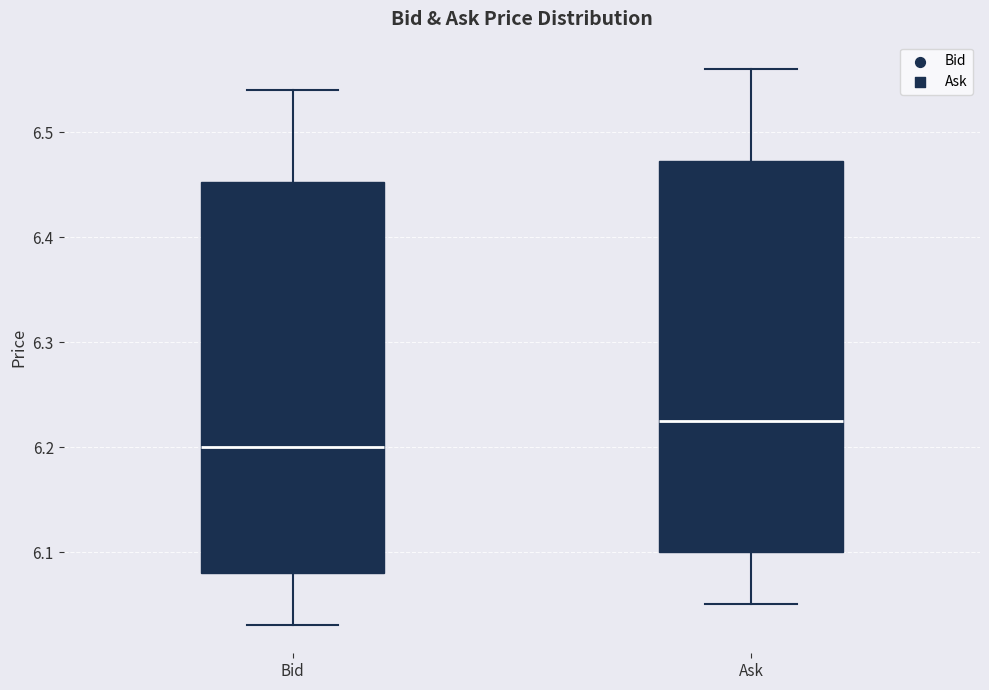

Reading left to right, transcribe this box plot: for each box, give where its median line is, the range the box spans, and where its two whiskers end, as read against the y-axis. The values are not printed on the chart, so give them approximately, as read against the axis.

Bid: median 6.20, box 6.08 to 6.45, whiskers 6.03 to 6.54
Ask: median 6.23, box 6.10 to 6.47, whiskers 6.05 to 6.56